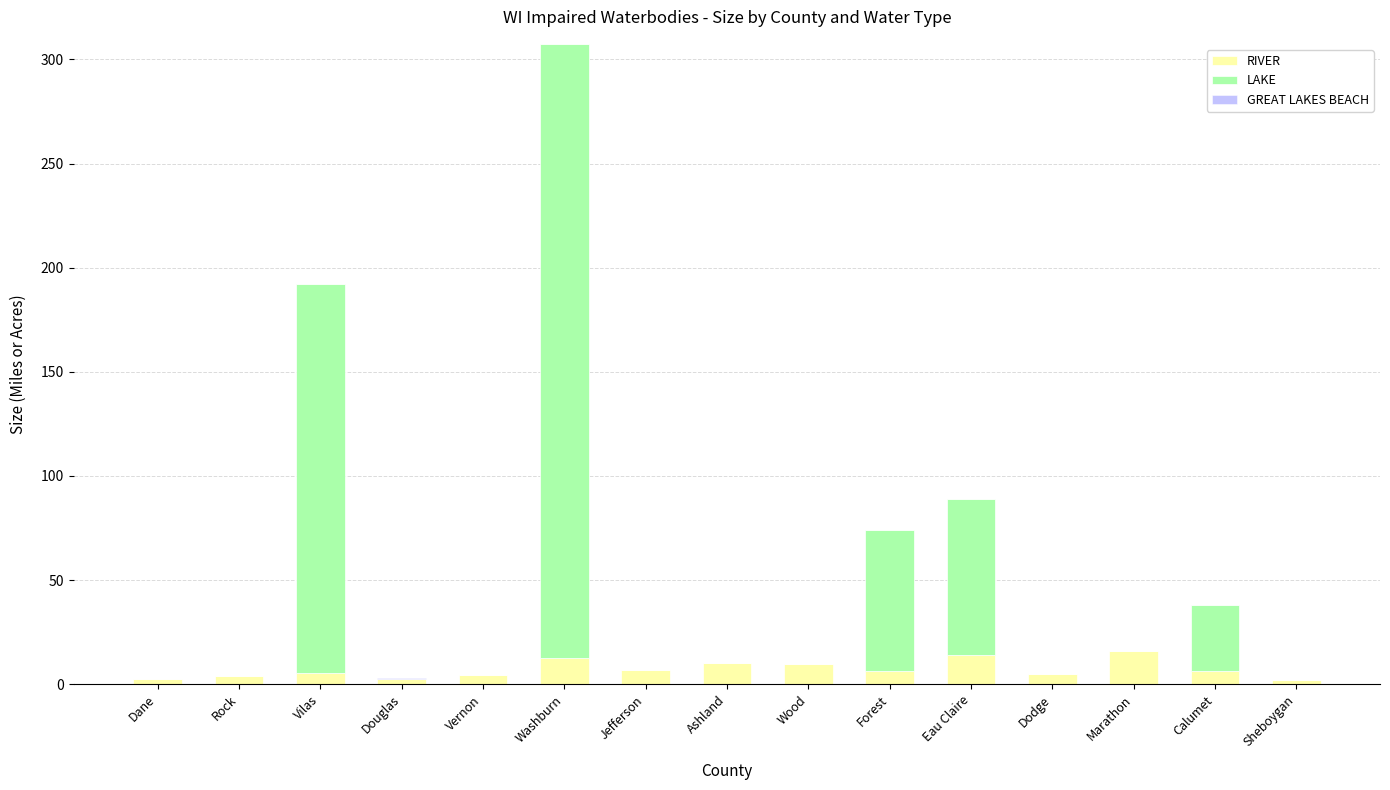

What is the average value of the RIVER series?

7.2